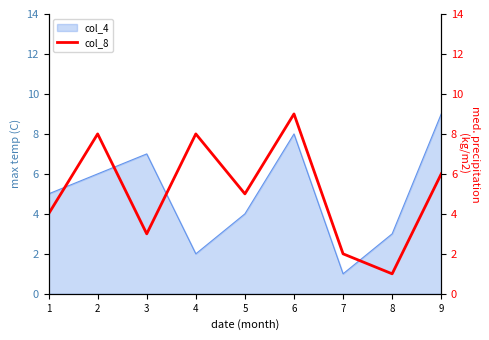

Rank the categories by col_4 value from lowest to highest.

7, 4, 8, 5, 1, 2, 3, 6, 9